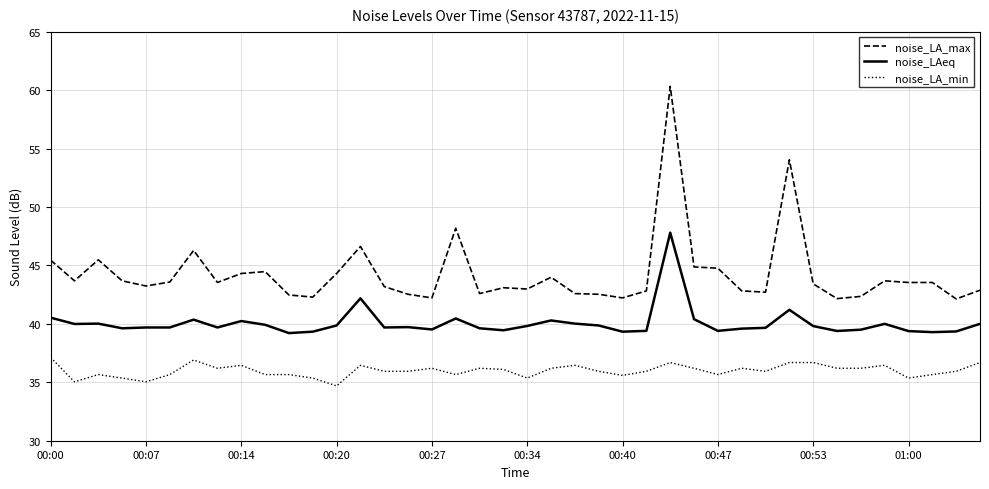

List the series in order of their overall mean, lowest first.

noise_LA_min, noise_LAeq, noise_LA_max